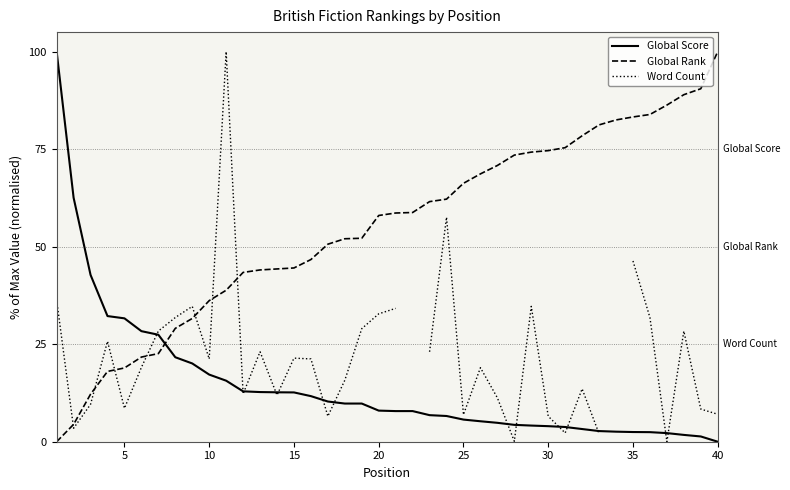

True or false: Global Rank has a value of 51.9 at 40.

False